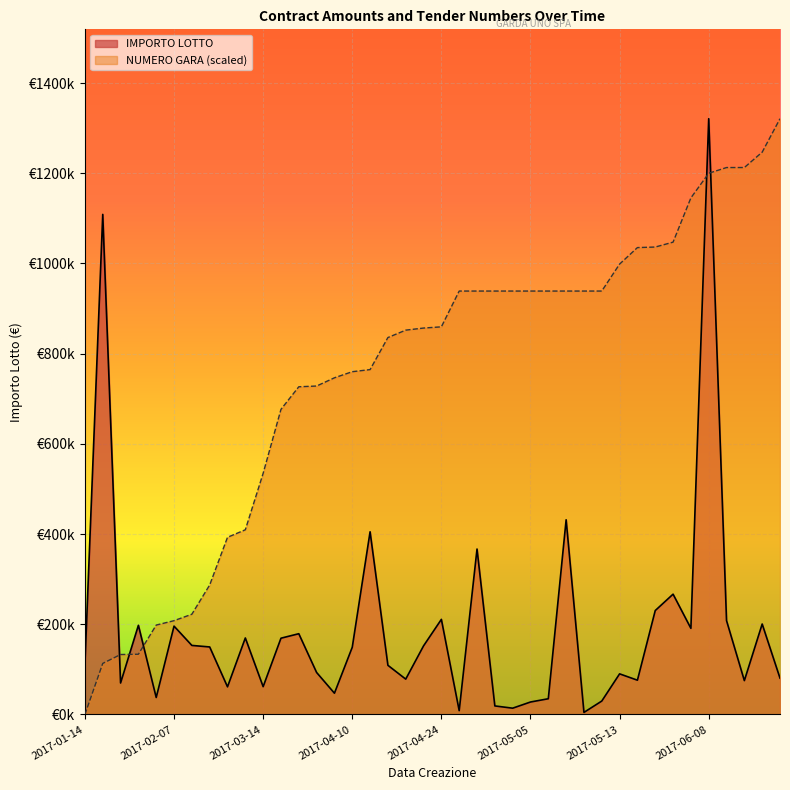

What is the difference between the highest and lowest values at 2017-01-31?

63212.7